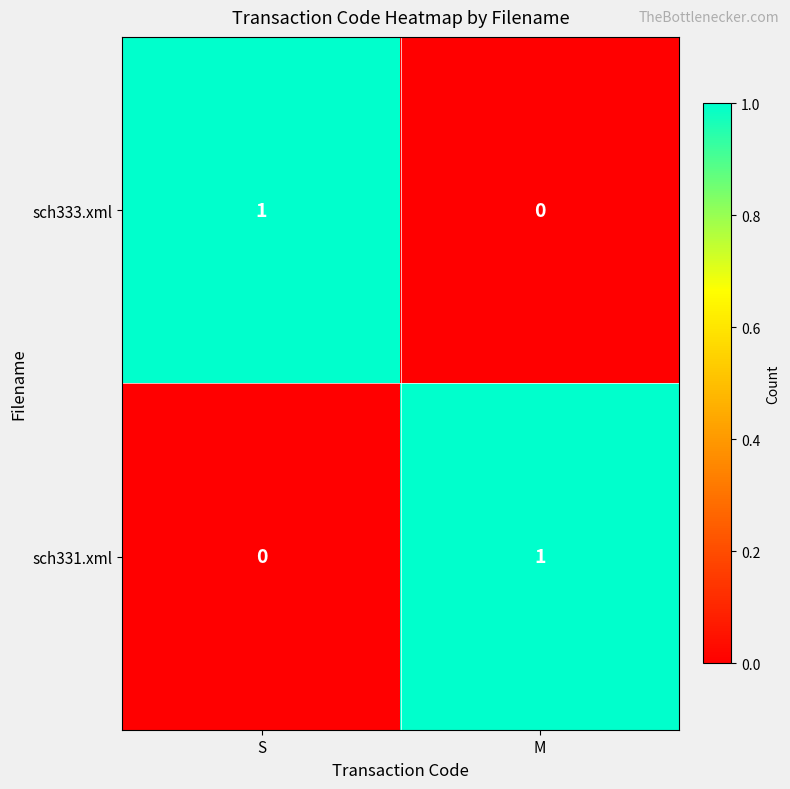

At which label does sch333.xml reach its peak?

S